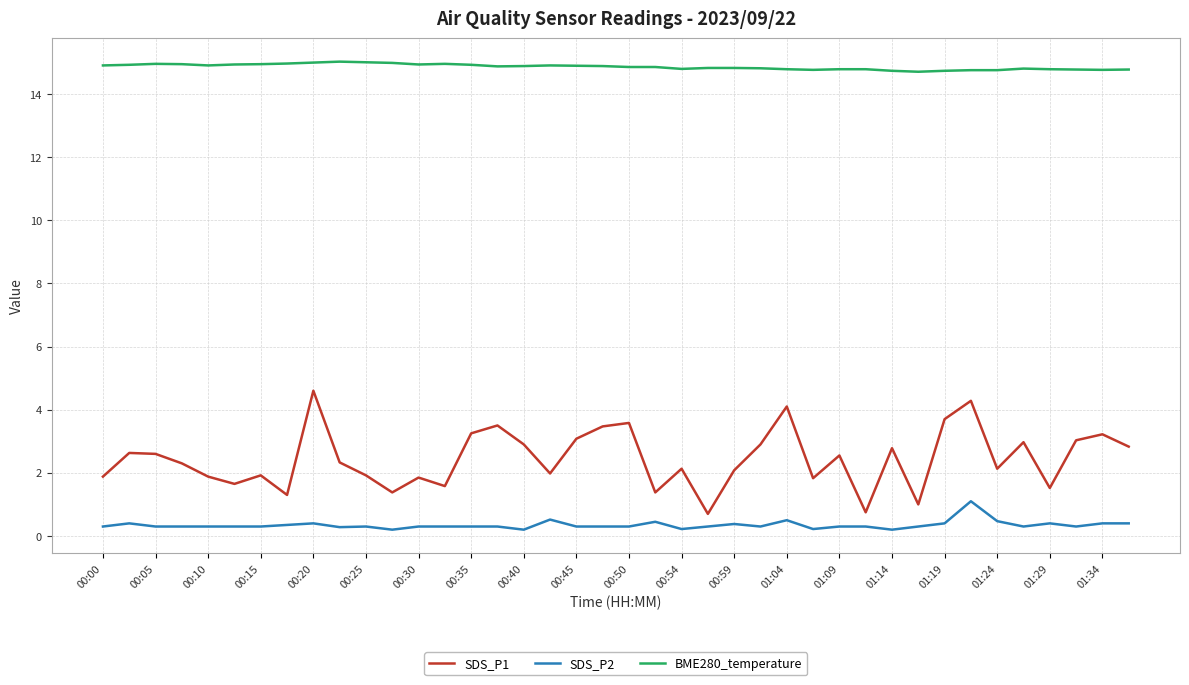

List the series in order of their peak value, lowest first.

SDS_P2, SDS_P1, BME280_temperature